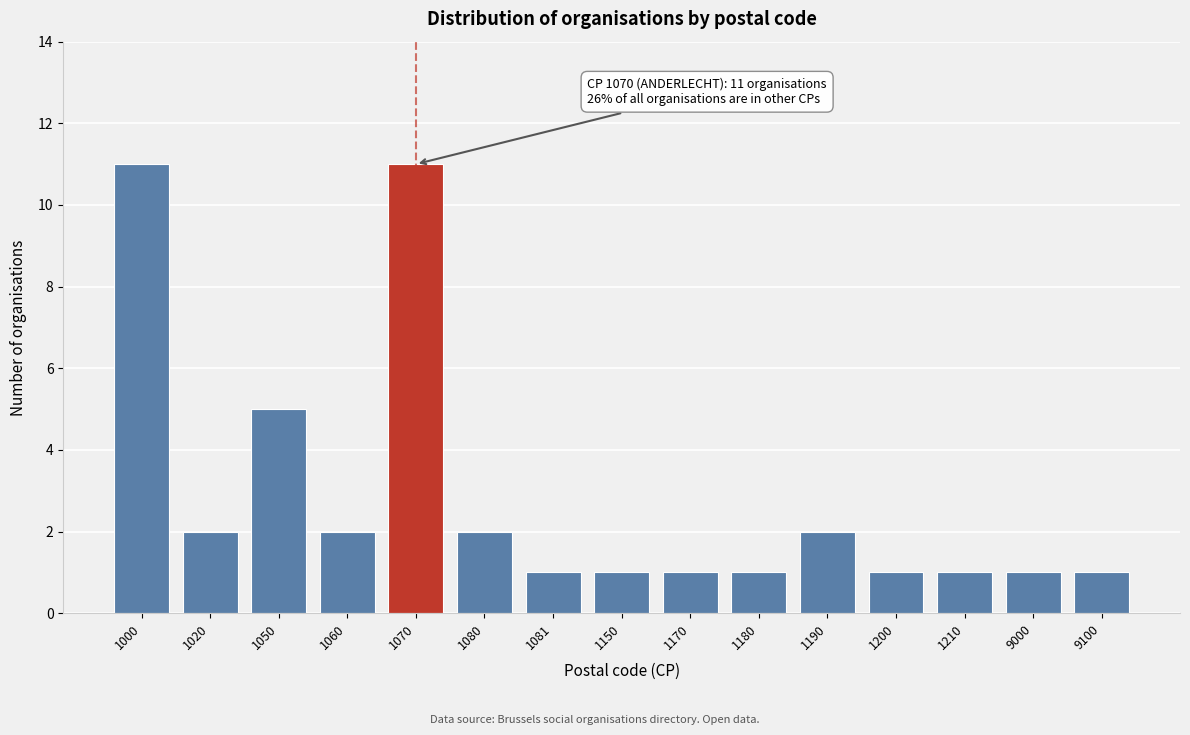

Reading left to right, what are all the values shown in this chart?

11	2	5	2	11	2	1	1	1	1	2	1	1	1	1